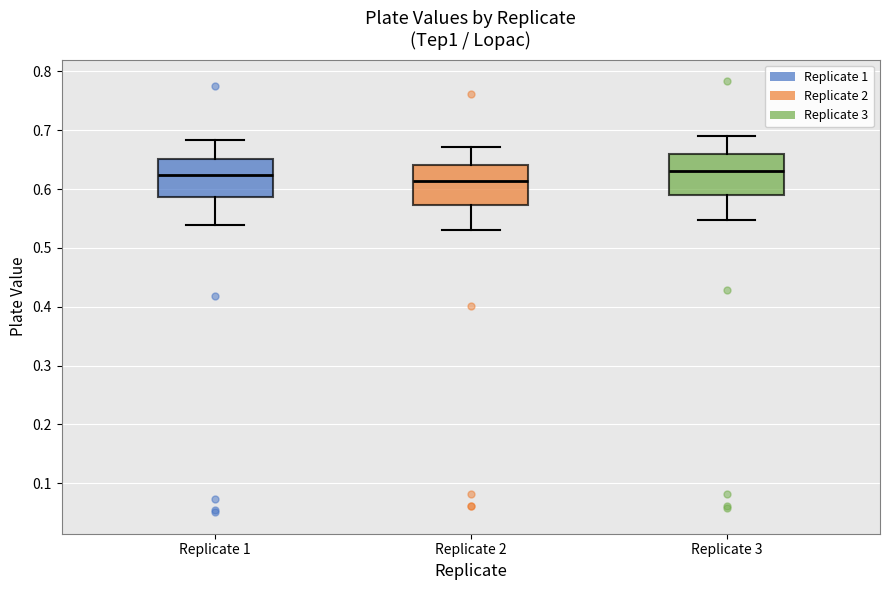

Reading left to right, transcribe this box plot: for each box, give where its median line is, the range the box spans, and where its two whiskers end, as read against the y-axis. The values are not printed on the chart, so give them approximately, as read against the axis.

Replicate 1: median 0.62, box 0.59 to 0.65, whiskers 0.54 to 0.68
Replicate 2: median 0.61, box 0.57 to 0.64, whiskers 0.53 to 0.67
Replicate 3: median 0.63, box 0.59 to 0.66, whiskers 0.55 to 0.69